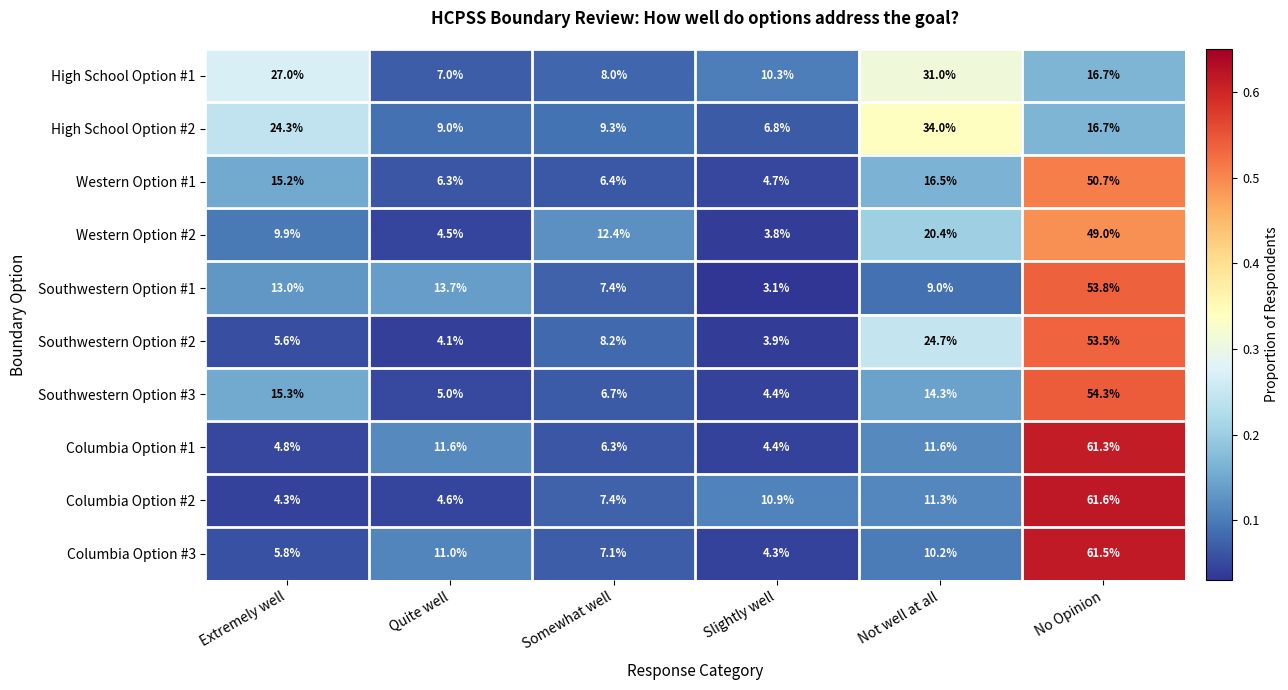

Which category has the lowest value across all series?

Slightly well